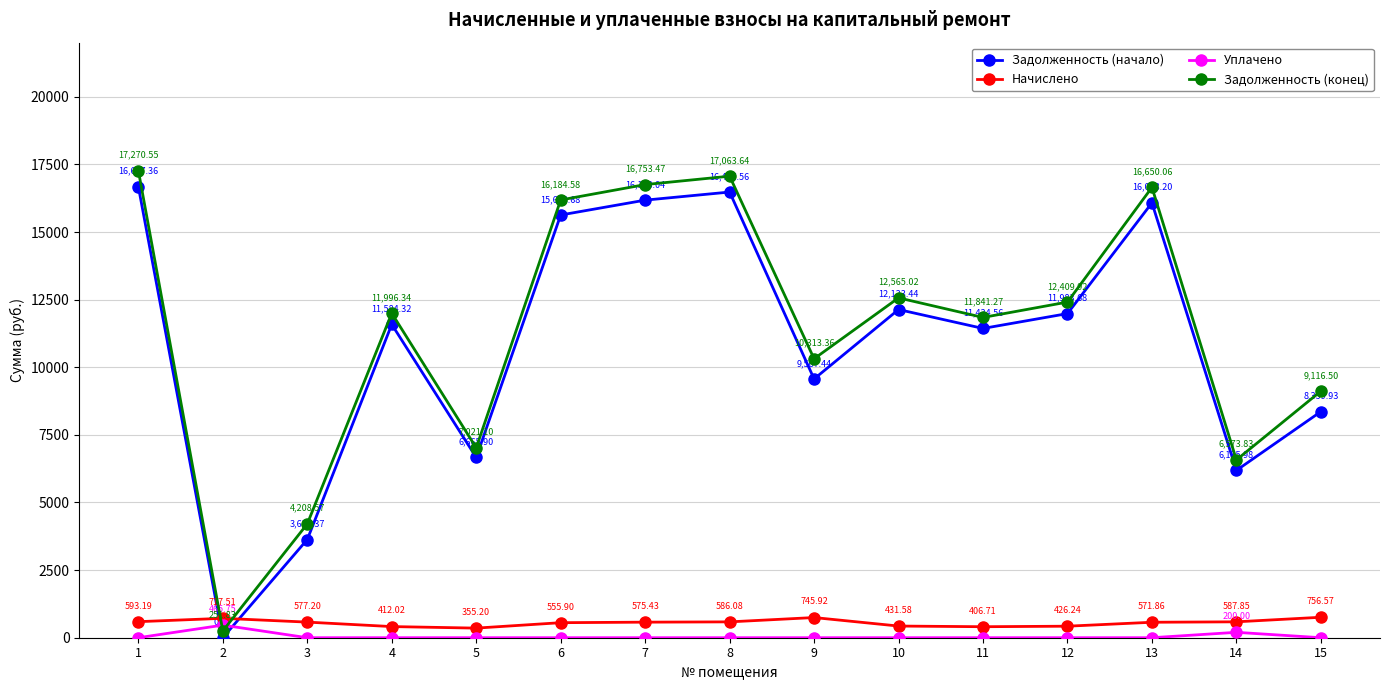

At how many categories does at least one series exceed 5421?

13